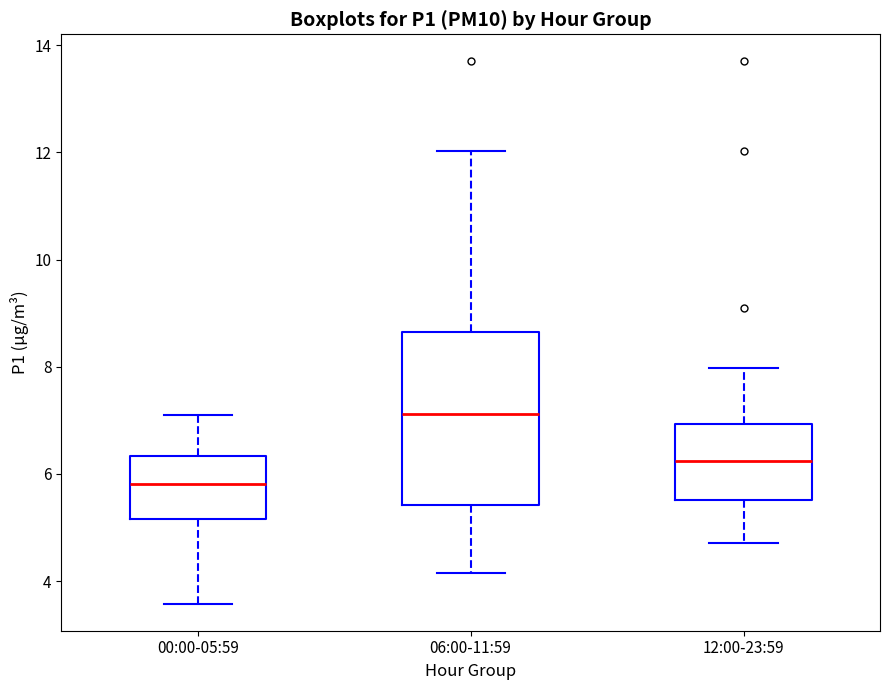

Reading left to right, read every box against the y-axis: the position of its median line, the range the box covers, and the ends of its whiskers. The values are not printed on the chart, so give them approximately, as read against the axis.

00:00-05:59: median 5.8, box 5.2 to 6.4, whiskers 3.6 to 7.2
06:00-11:59: median 7.2, box 5.4 to 8.6, whiskers 4.2 to 12.0
12:00-23:59: median 6.2, box 5.6 to 7.0, whiskers 4.8 to 8.0